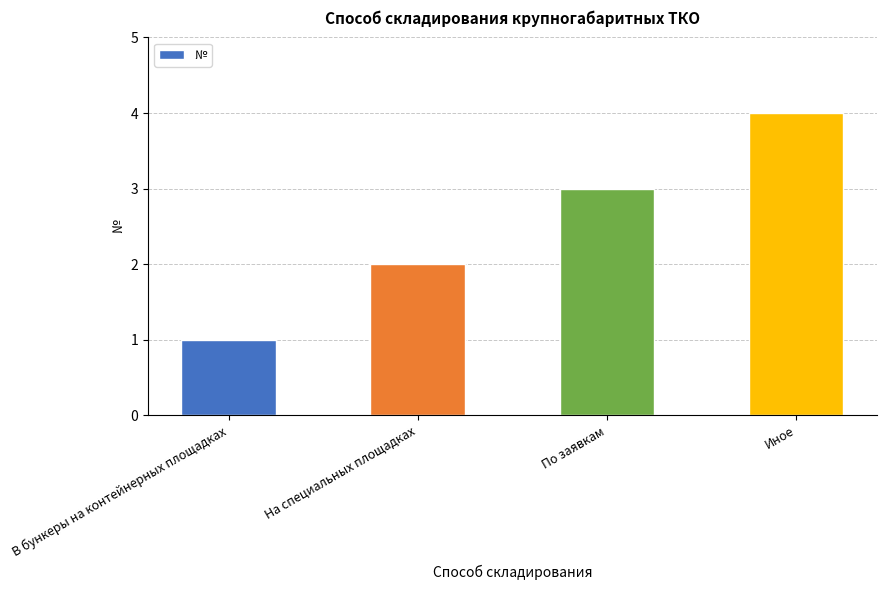

Where is the data nearest to the value 2?

На специальных площадках